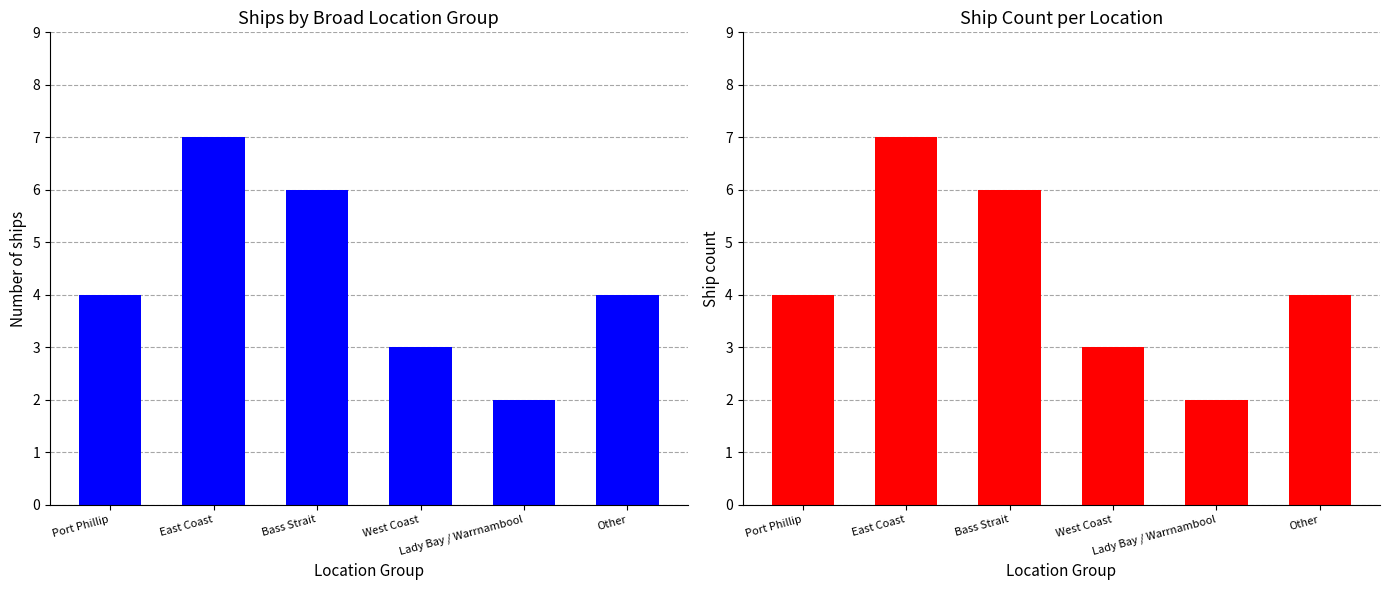

Which series has the largest total across all categories?

Ship Count (Blue)